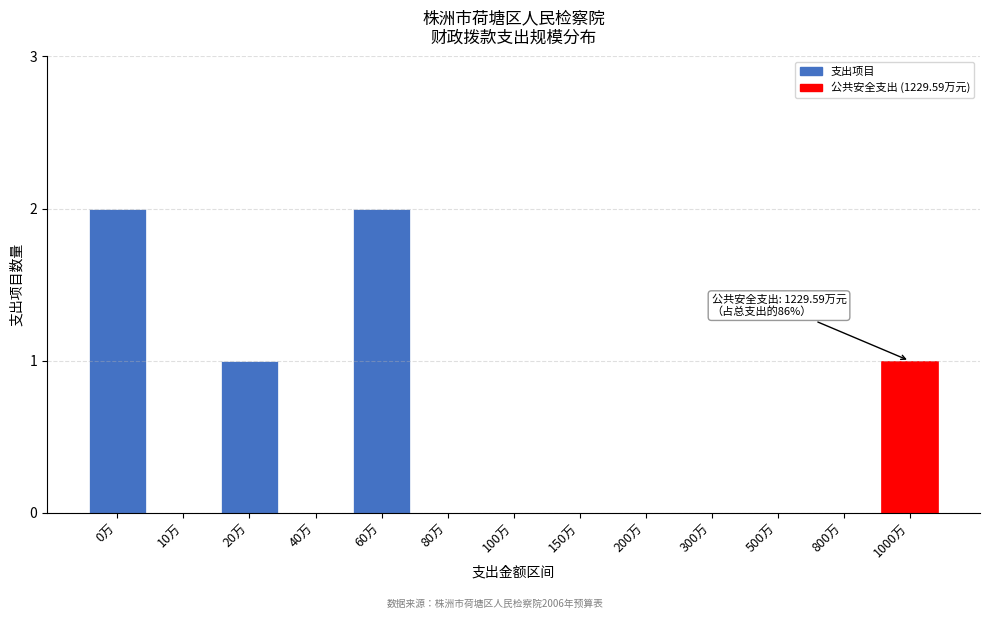

Reading left to right, extract all data points from this chart.

0万=2	10万=0	20万=1	40万=0	60万=2	80万=0	100万=0	150万=0	200万=0	300万=0	500万=0	800万=0	1000万=1